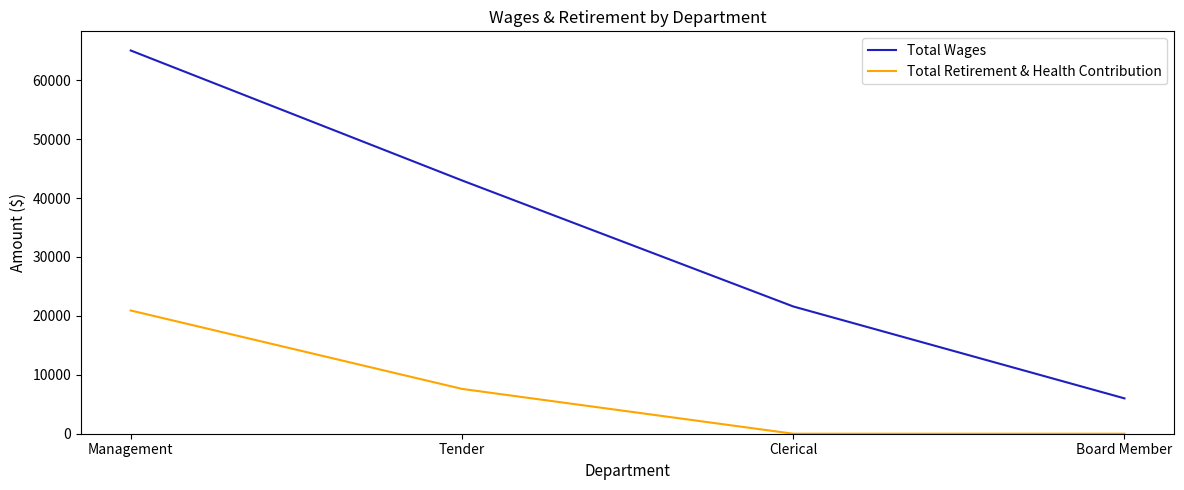

What is the total value across all series at Tender?

50600